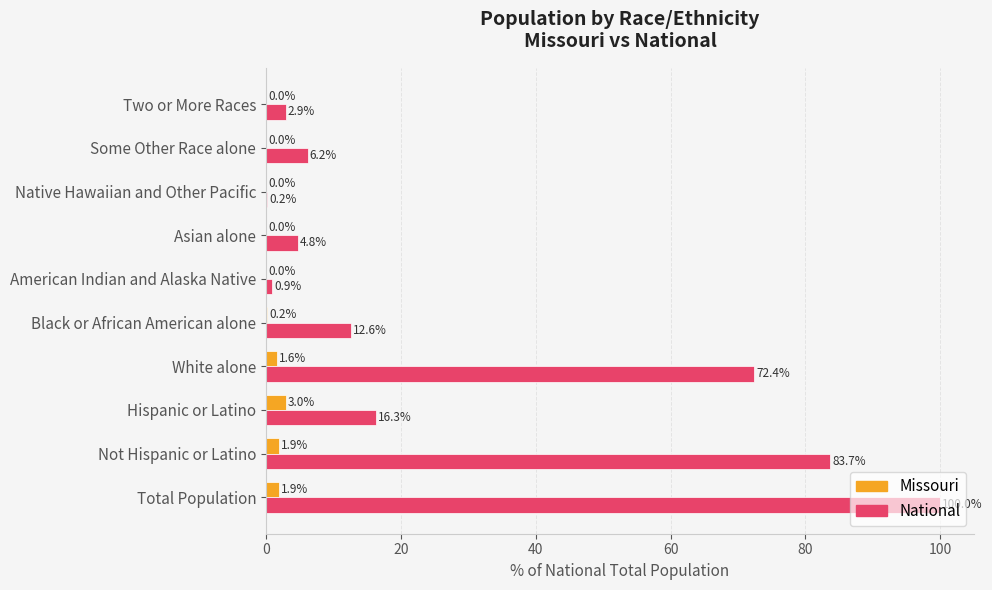

What is the sum of all National values?

300.0